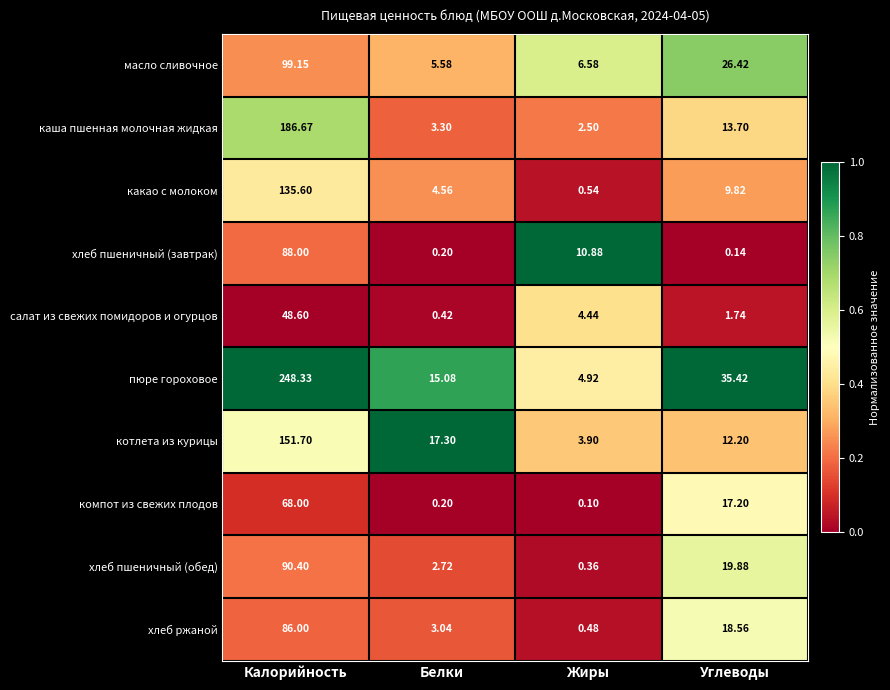

Which series has the widest spread of values?

пюре гороховое